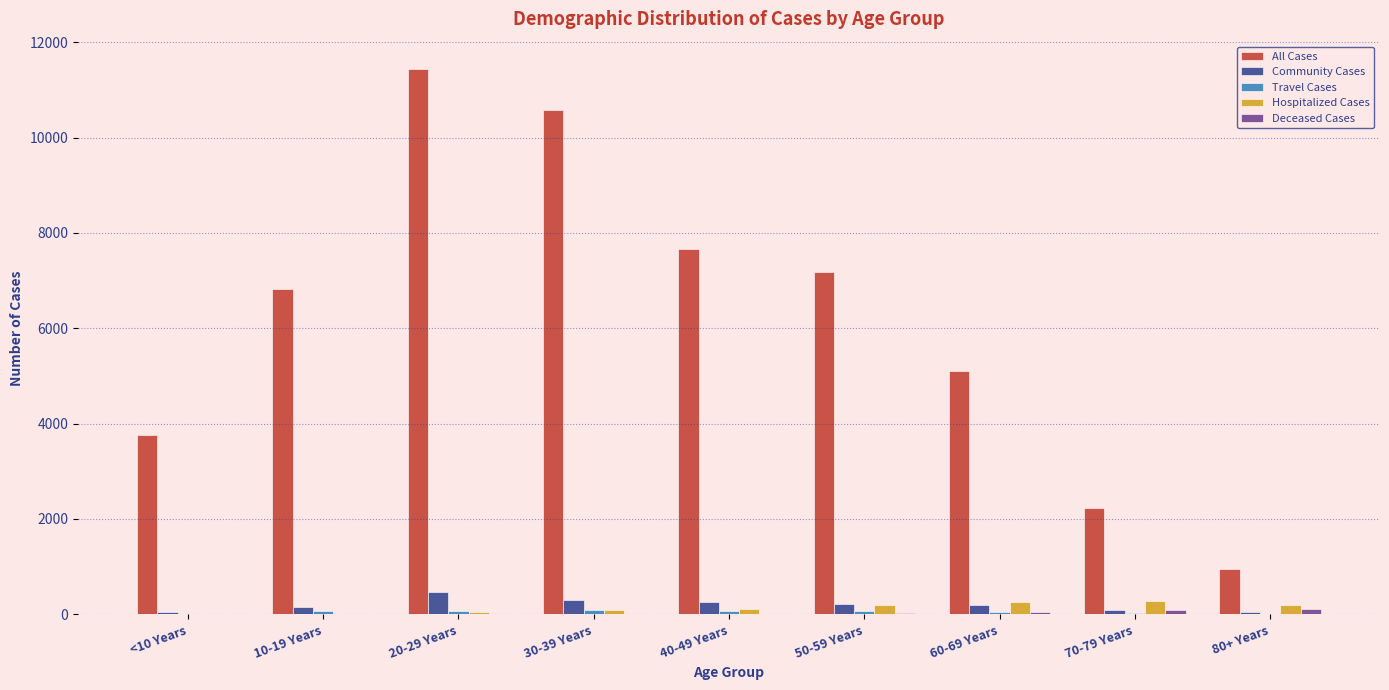

Which series has the largest total across all categories?

All Cases